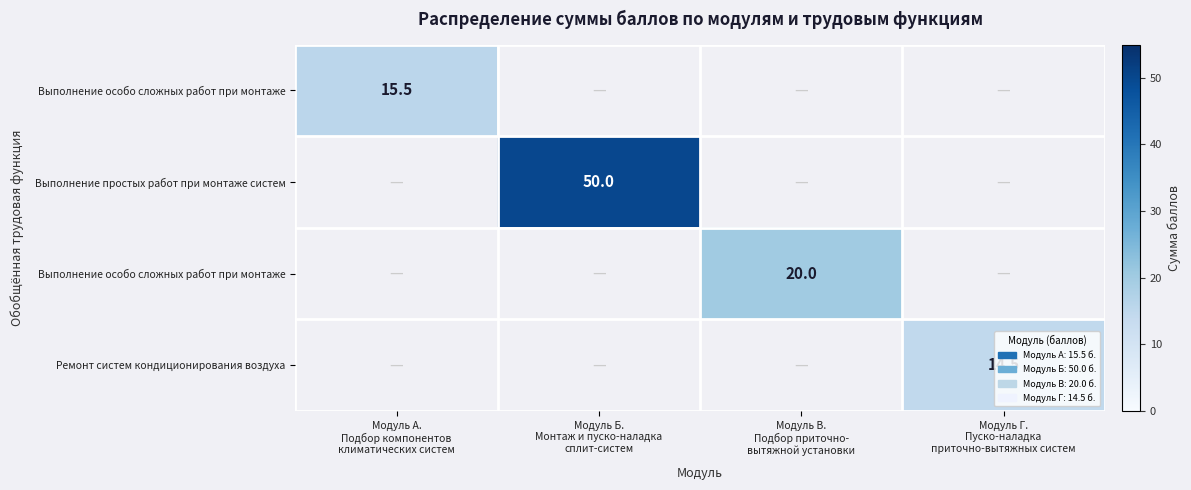

What is the maximum value shown in the chart?

50.0